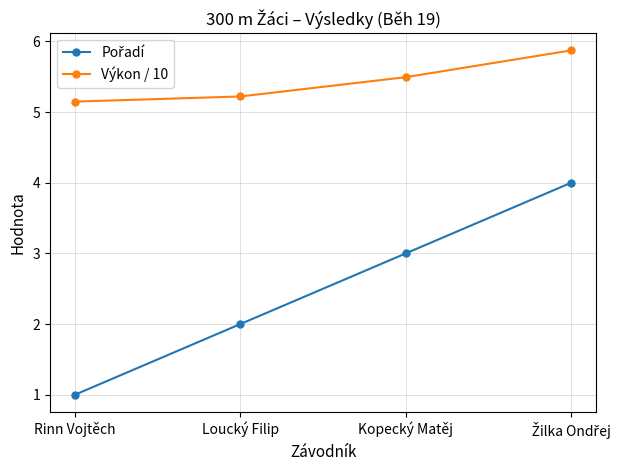

The Výkon / 10 series shows 8.4 at Kopecký Matěj. True or false?

False